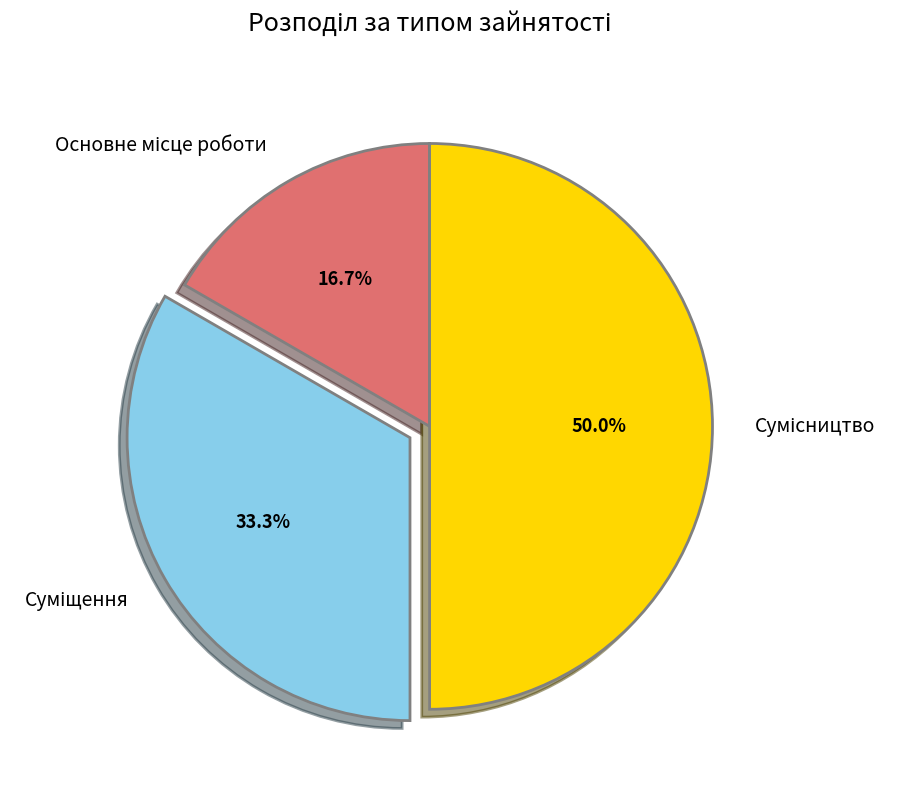

What is the ratio of the value at Основне місце роботи to the value at Суміщення?

0.5